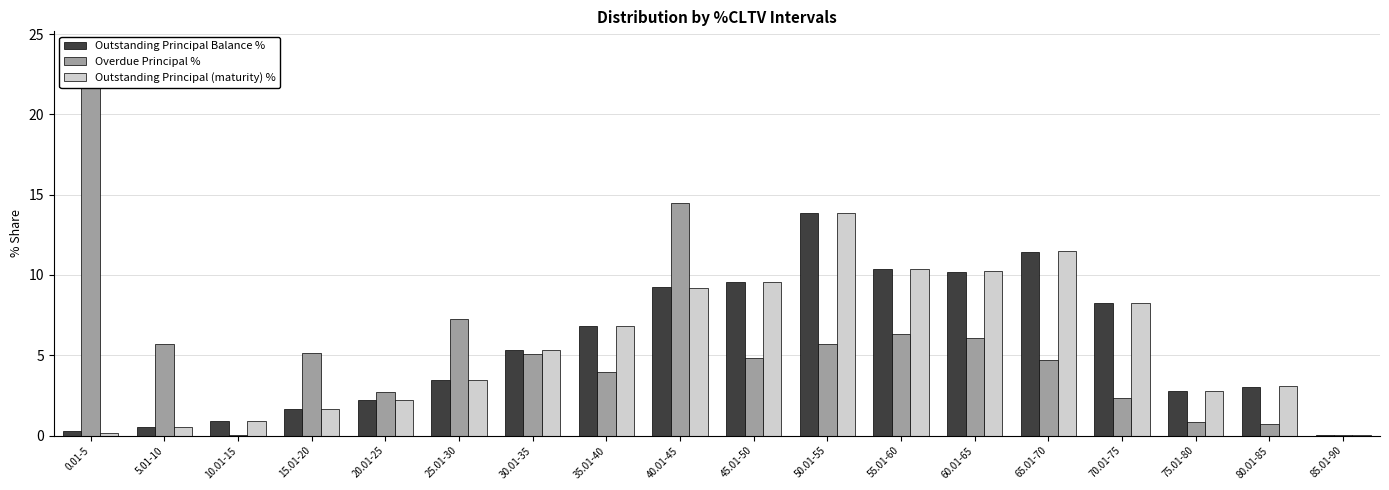

Which has a higher value, 0.01-5 or 50.01-55?

50.01-55